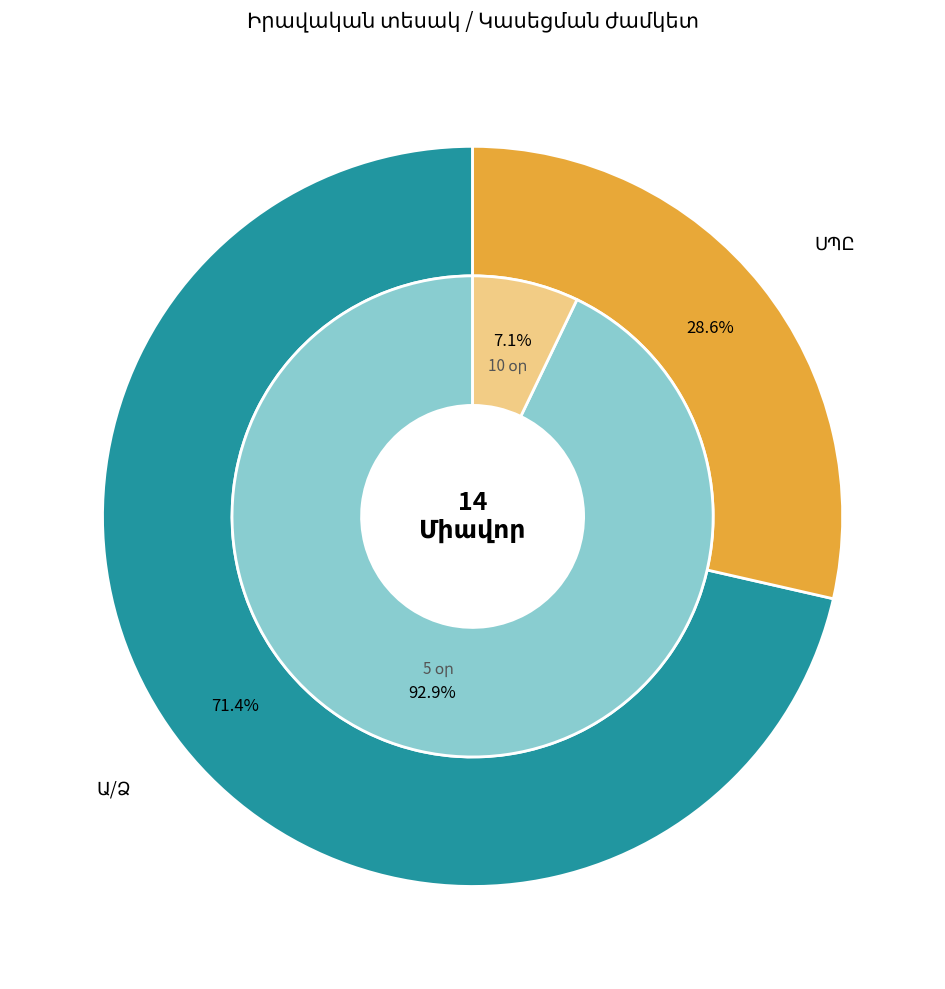

Which category has the biggest portion of the pie?

Ա/Ձ